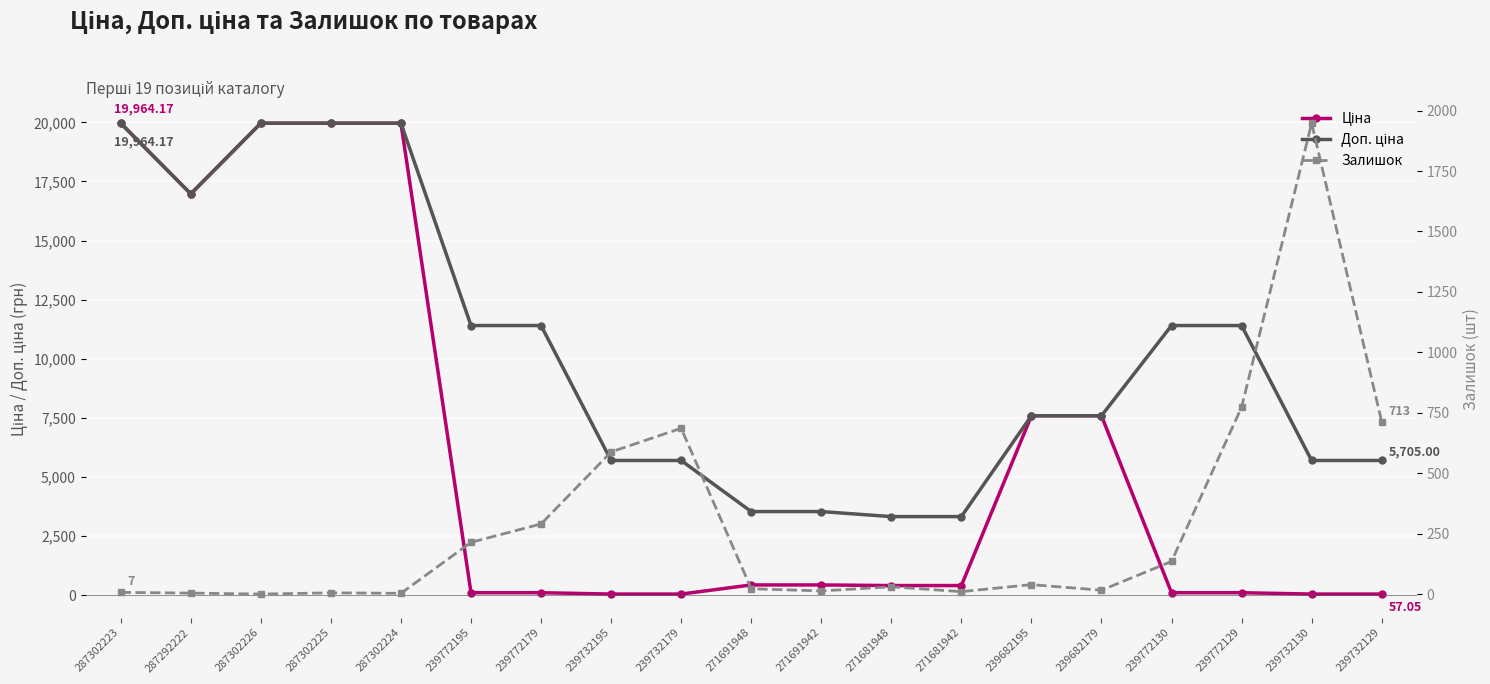

Does the chart display data point markers on the line(s)?

Yes